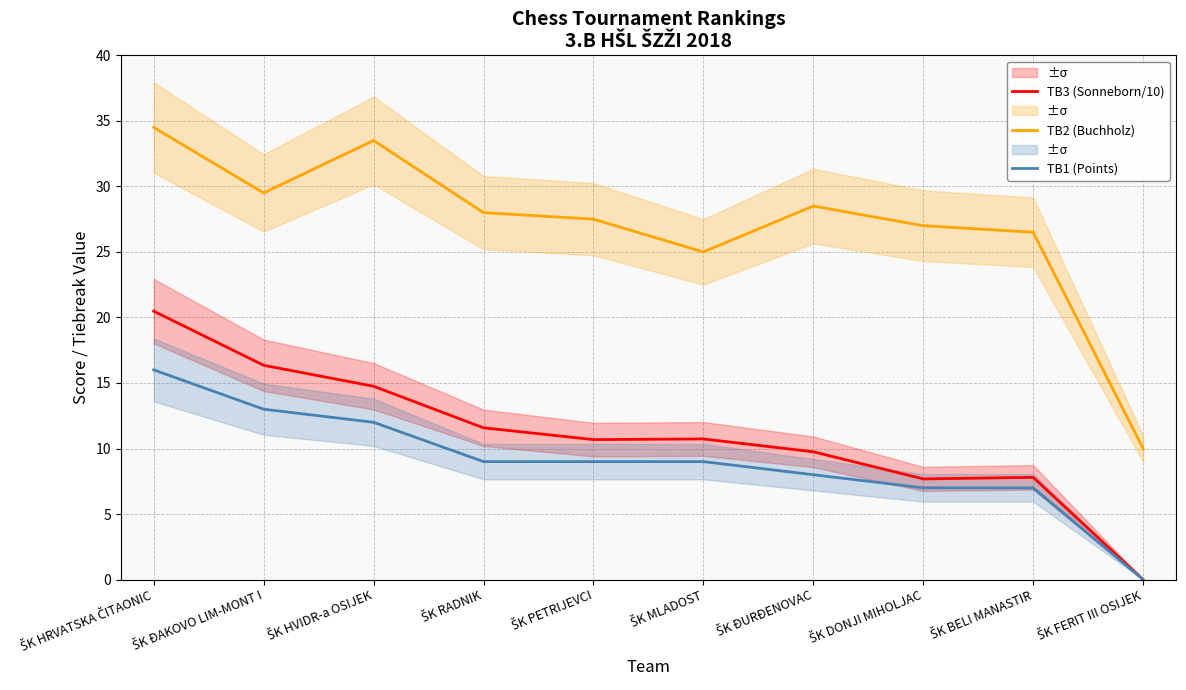

What is the difference between the highest and lowest values at ŠK RADNIK?

19.0